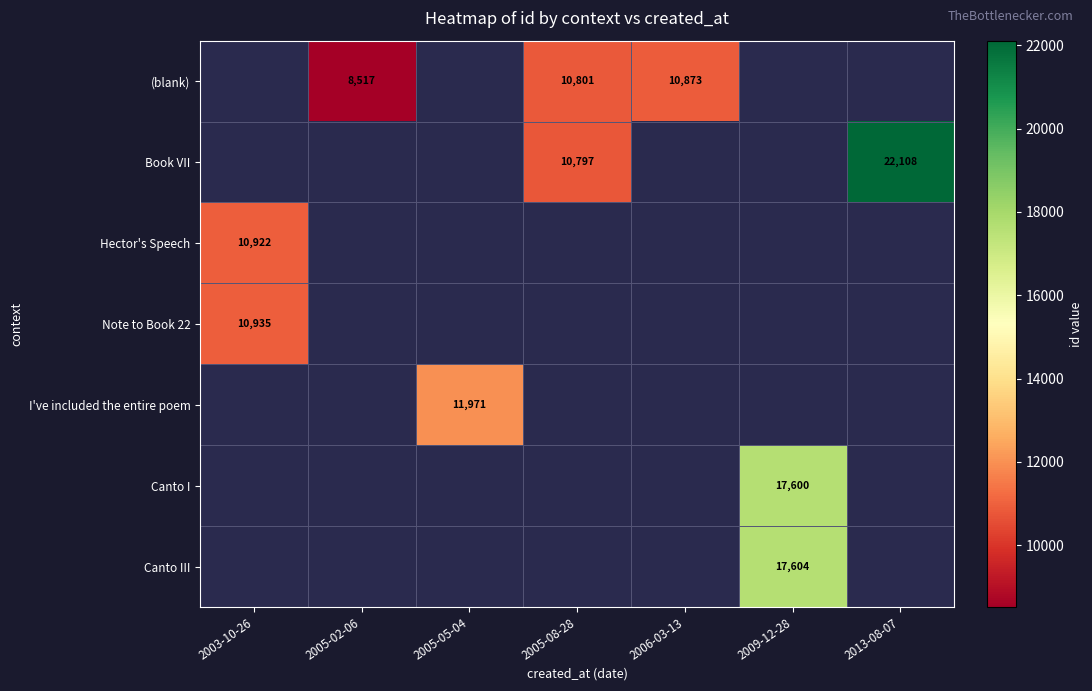

Between 2005-05-04 and 2009-12-28, which is larger?

2009-12-28